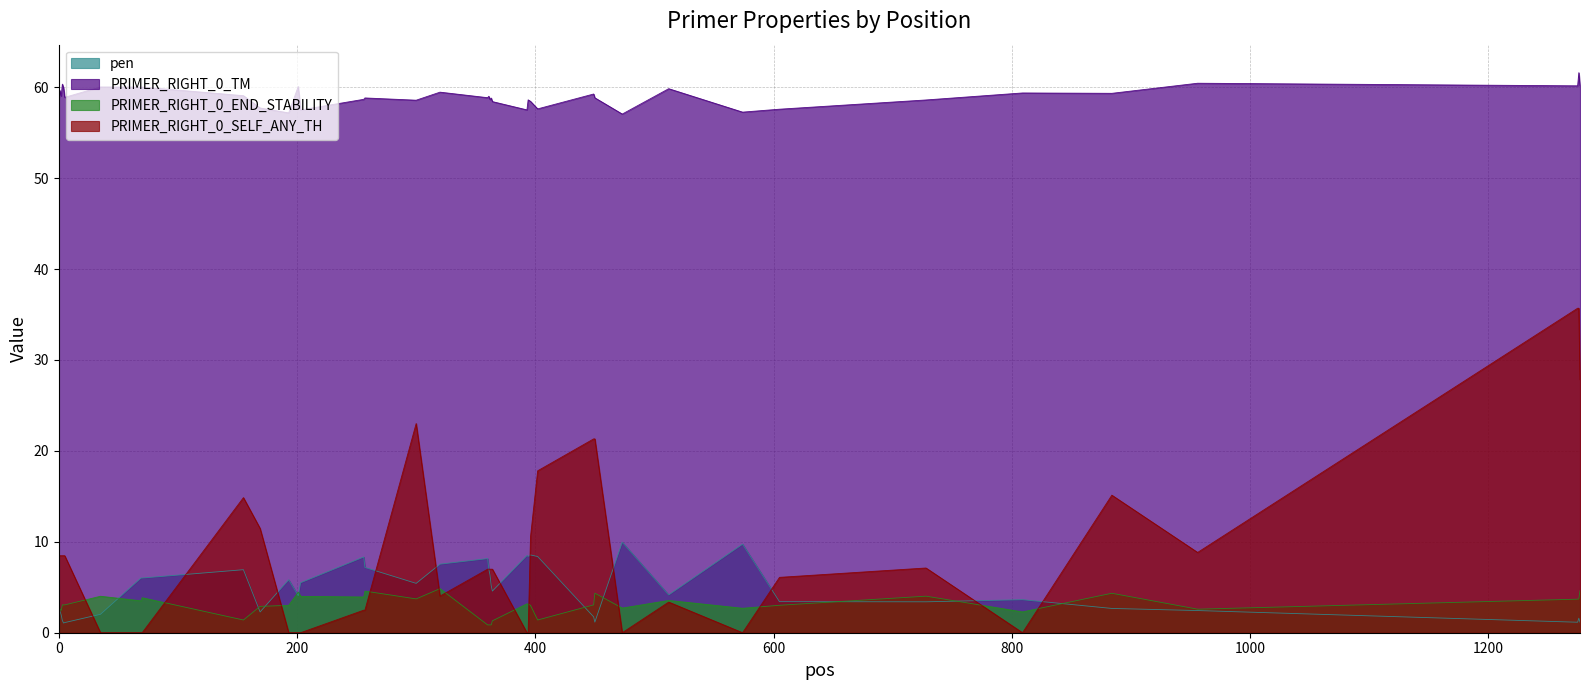

Reading left to right, list all the values displayed in this chart.

pen: 3.4	2.4	2.0	1.3	1.1	1.1	2.0	6.0	6.0	6.9	2.3	5.8	4.1	5.5	8.3	7.2	5.4	7.5	8.2	7.0	6.4	5.2	4.6	8.5	8.4	8.6	8.4	1.7	1.2	10.0	4.2	9.7	3.4	3.4	3.6	2.7	2.4	1.2	1.6	1.2
PRIMER_RIGHT_0_TM: 58.6	59.6	59.0	60.3	59.9	58.9	60.0	60.0	60.0	59.1	57.7	57.2	60.1	57.5	58.7	58.8	58.6	59.5	58.8	59.0	58.6	58.8	58.4	57.5	58.6	58.4	57.6	59.3	58.8	57.0	59.8	57.3	57.6	58.6	59.4	59.3	60.4	60.2	61.6	60.2
PRIMER_RIGHT_0_END_STABILITY: 2.8	2.6	2.5	3.1	3.1	3.1	4.0	3.5	3.9	1.4	2.9	3.0	4.5	4.0	3.9	4.6	3.7	4.8	0.9	0.9	0.9	0.9	1.3	3.2	3.2	3.0	1.4	3.1	4.3	2.7	3.5	2.7	3.0	4.0	2.3	4.3	2.6	3.7	3.7	4.6
PRIMER_RIGHT_0_SELF_ANY_TH: 8.5	8.5	8.5	8.5	8.5	8.5	0.0	0.0	0.0	14.9	11.5	0.0	0.0	0.0	2.5	2.5	23.0	4.0	7.0	7.0	7.0	7.0	7.0	0.0	0.0	10.6	17.8	21.3	21.3	0.0	3.4	0.0	6.1	7.1	0.0	15.1	8.8	35.7	35.7	27.8